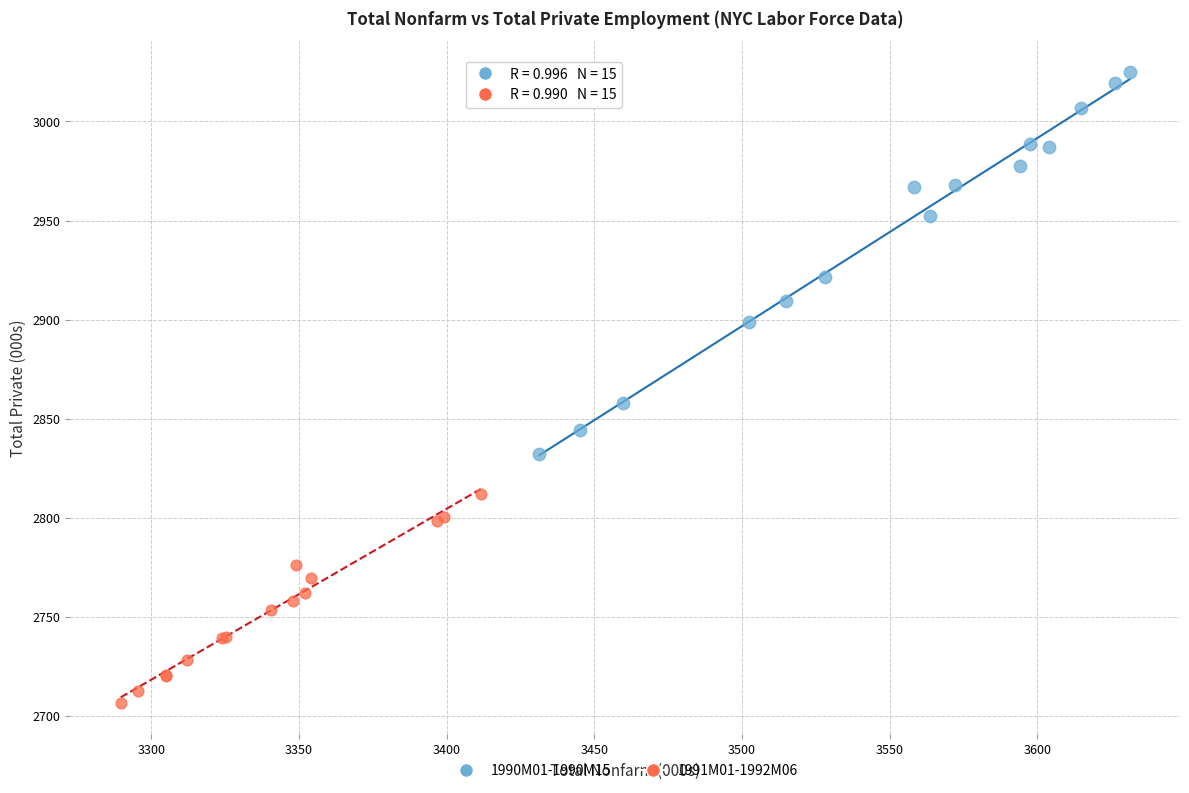

Which series reaches the minimum Y coordinate?

1991M01-1992M06